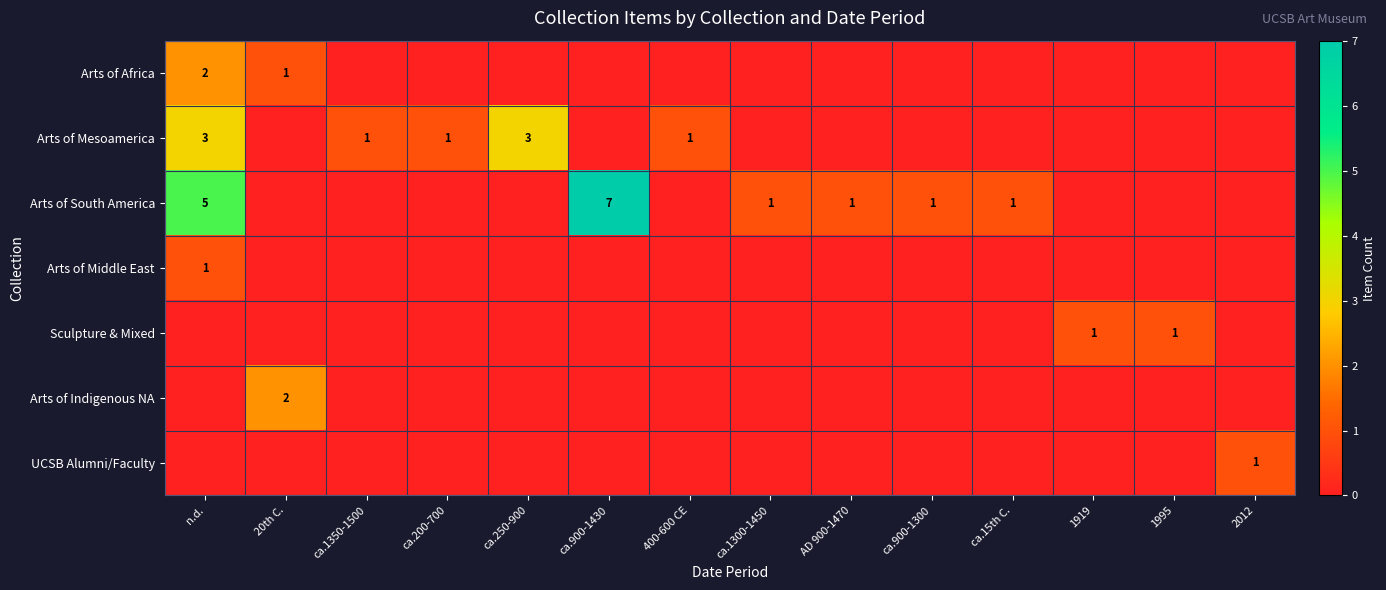

The Arts of Mesoamerica series shows 1 at ca.1350-1500. True or false?

True